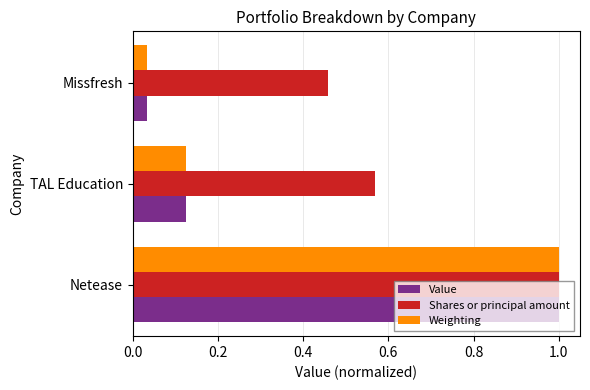

The value of Weighting at TAL Education is 0.2. True or false?

False